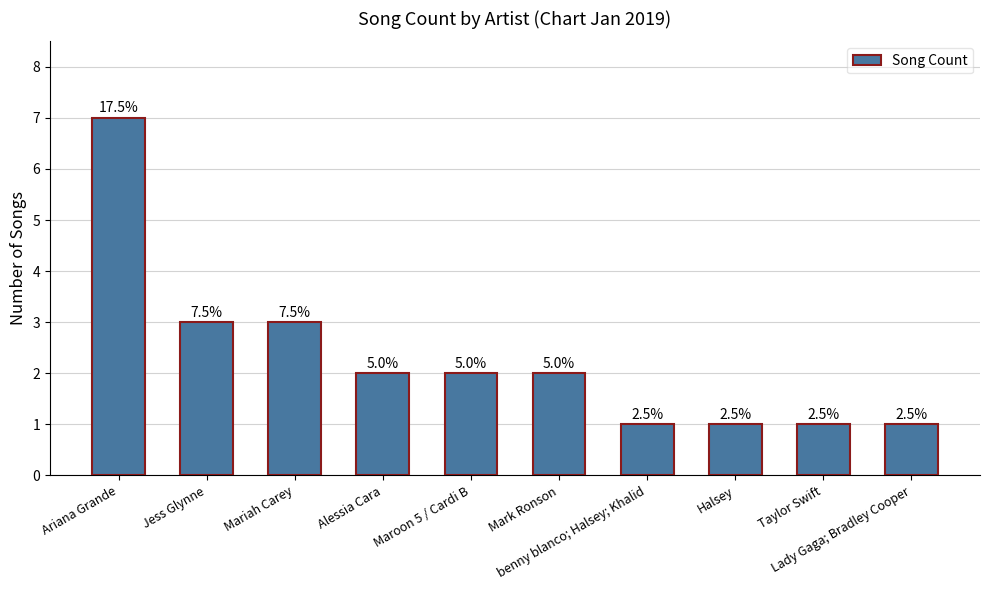

Does the chart contain any negative values?

No